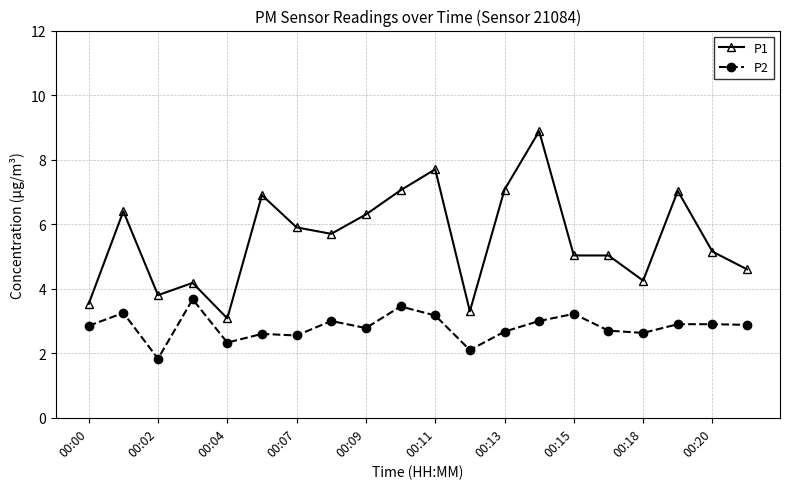

Which series has the largest range (max minus min)?

P1